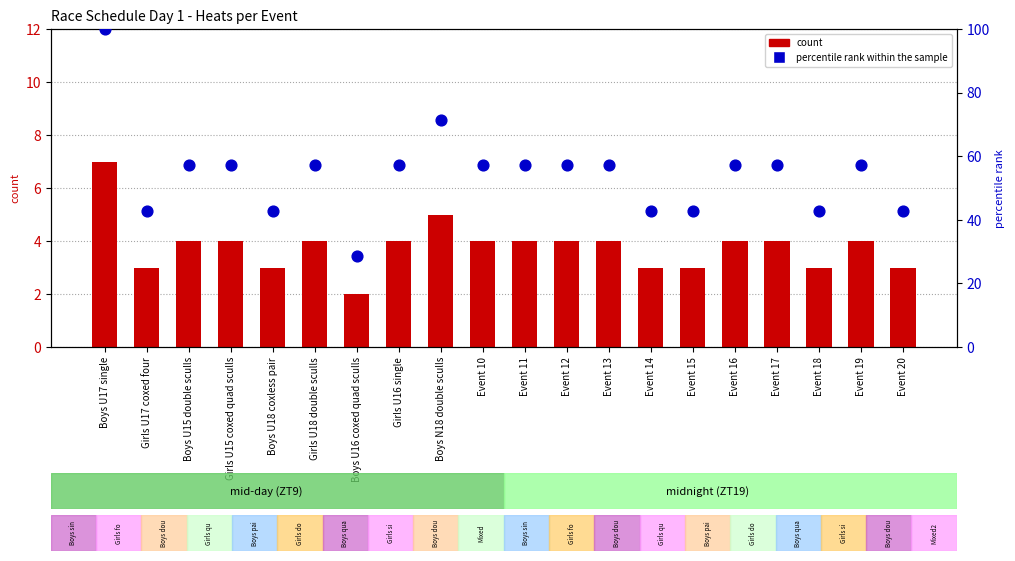

What are all the series names shown in the legend?

count, percentile rank within the sample